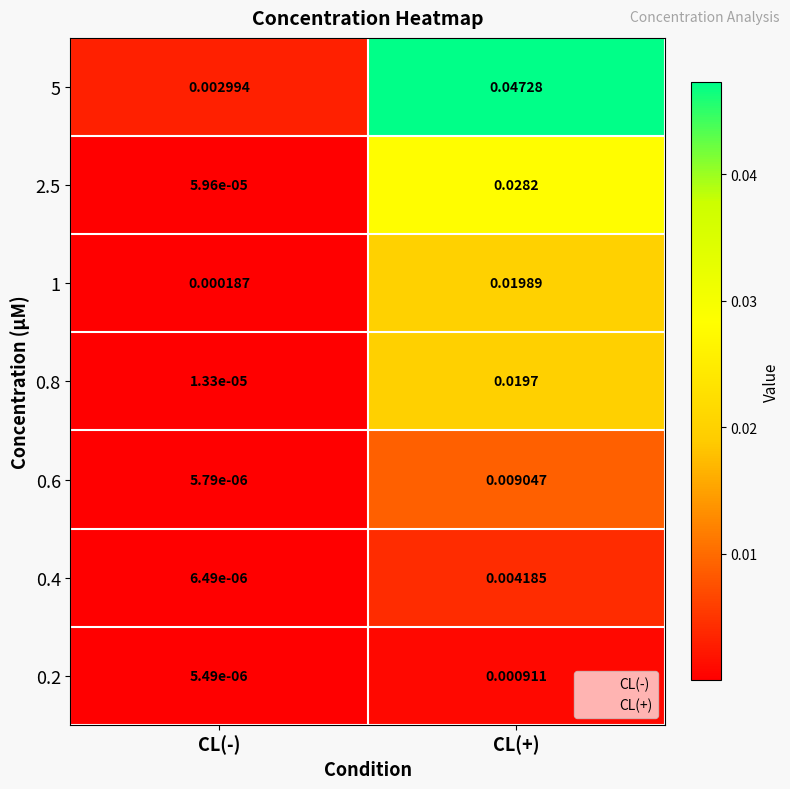

At which label is 0.8 closest to 0?

CL(-)